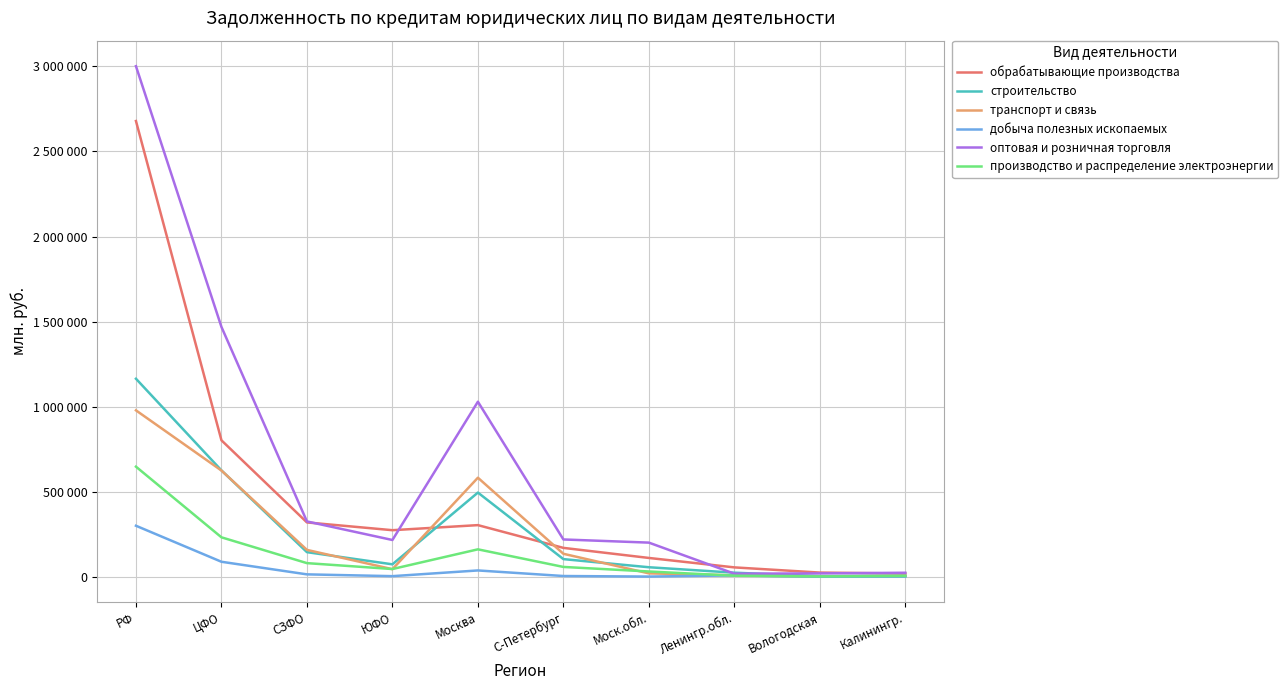

Where is the first local maximum for оптовая и розничная торговля?

Москва